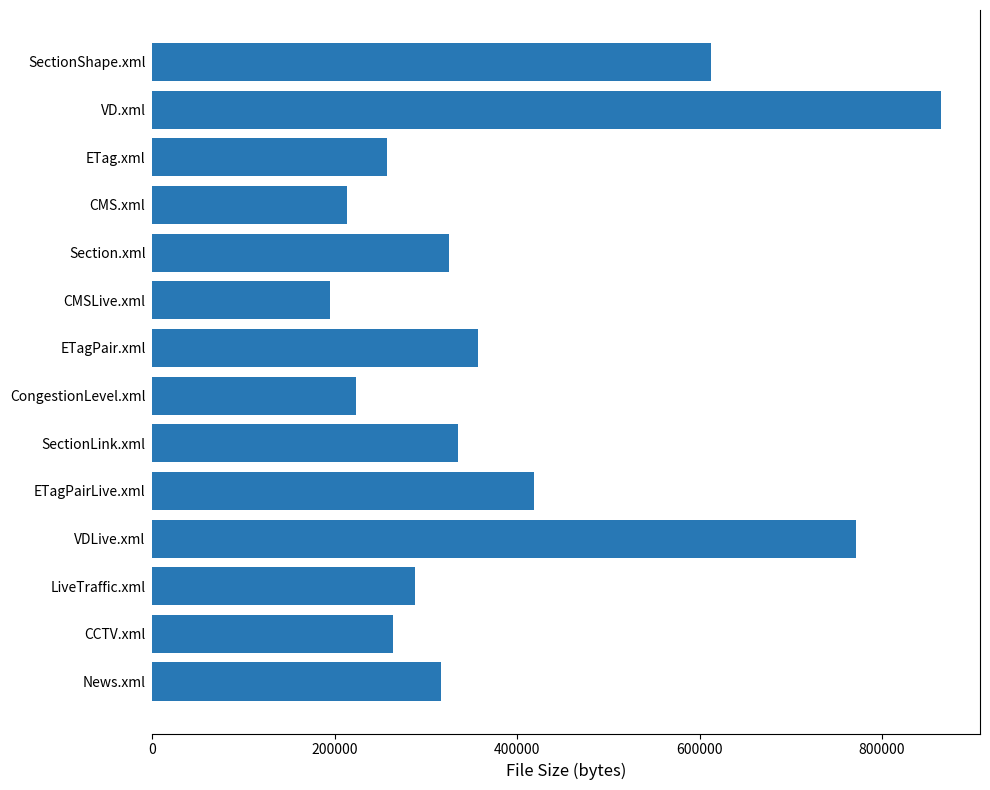

What is the sum of the values at LiveTraffic.xml and SectionLink.xml?

622571